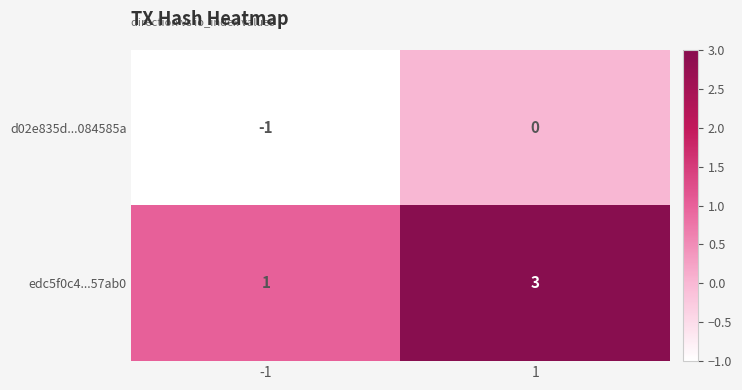

Reading left to right, extract all data points from this chart.

d02e835d...084585a: -1=-1	1=0
edc5f0c4...57ab0: -1=1	1=3